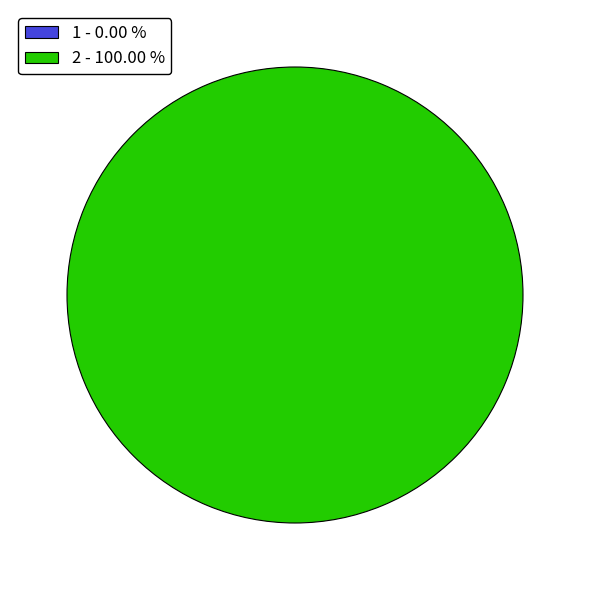

To the nearest percent, what is the difference between the 2 and 1 slice percentages?

100%